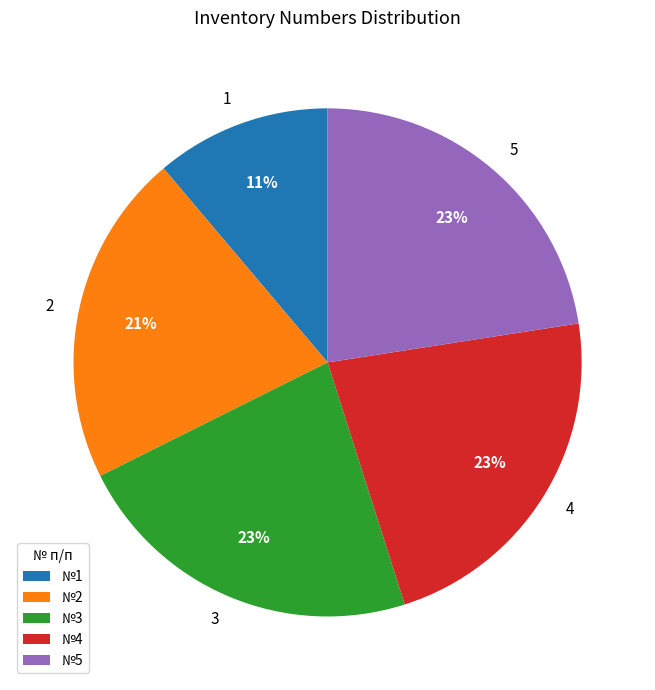

Between 5 and 1, which is larger?

5